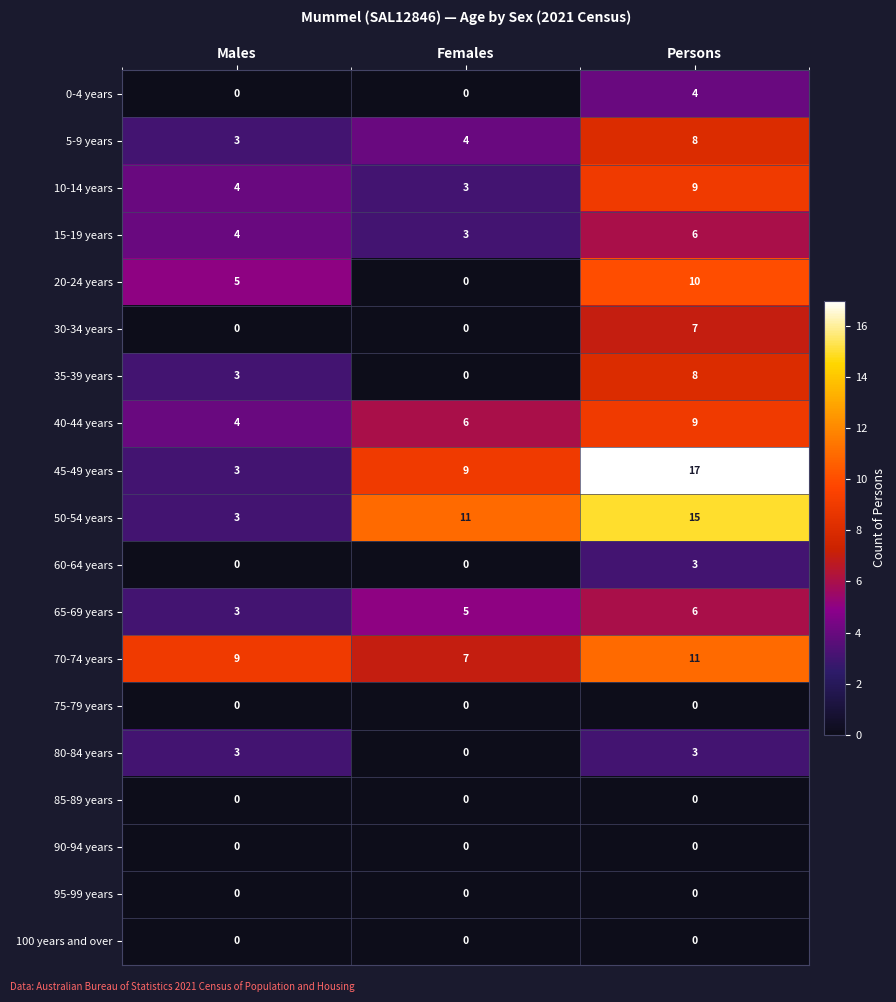

How many data points does each series have?

3